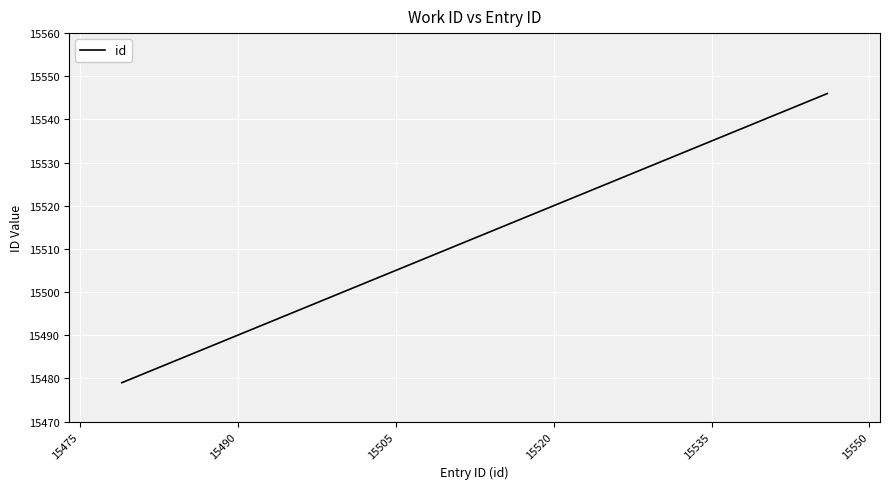

Reading left to right, transcribe all the data shown in this chart.

15479	15485	15486	15490	15491	15545	15546